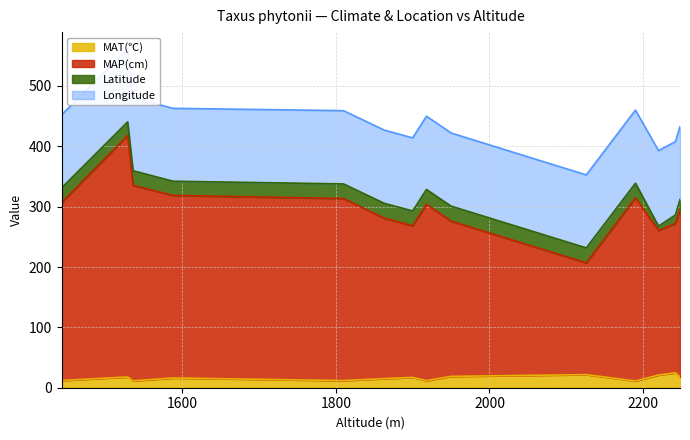

True or false: MAP(cm) and MAT(℃) intersect in this chart.

False